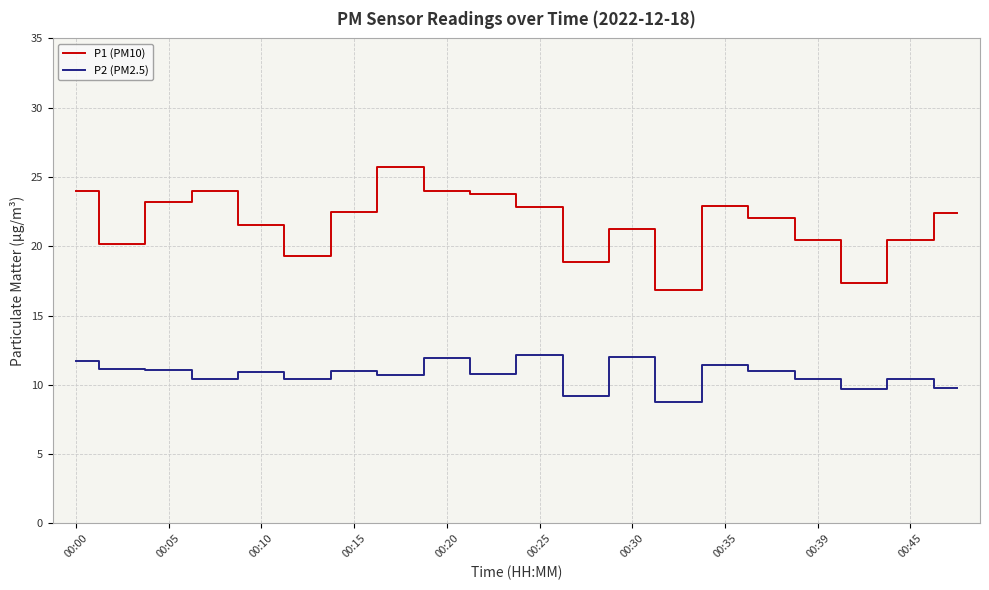

How many values in the P2 (PM2.5) series exceed 10?

16